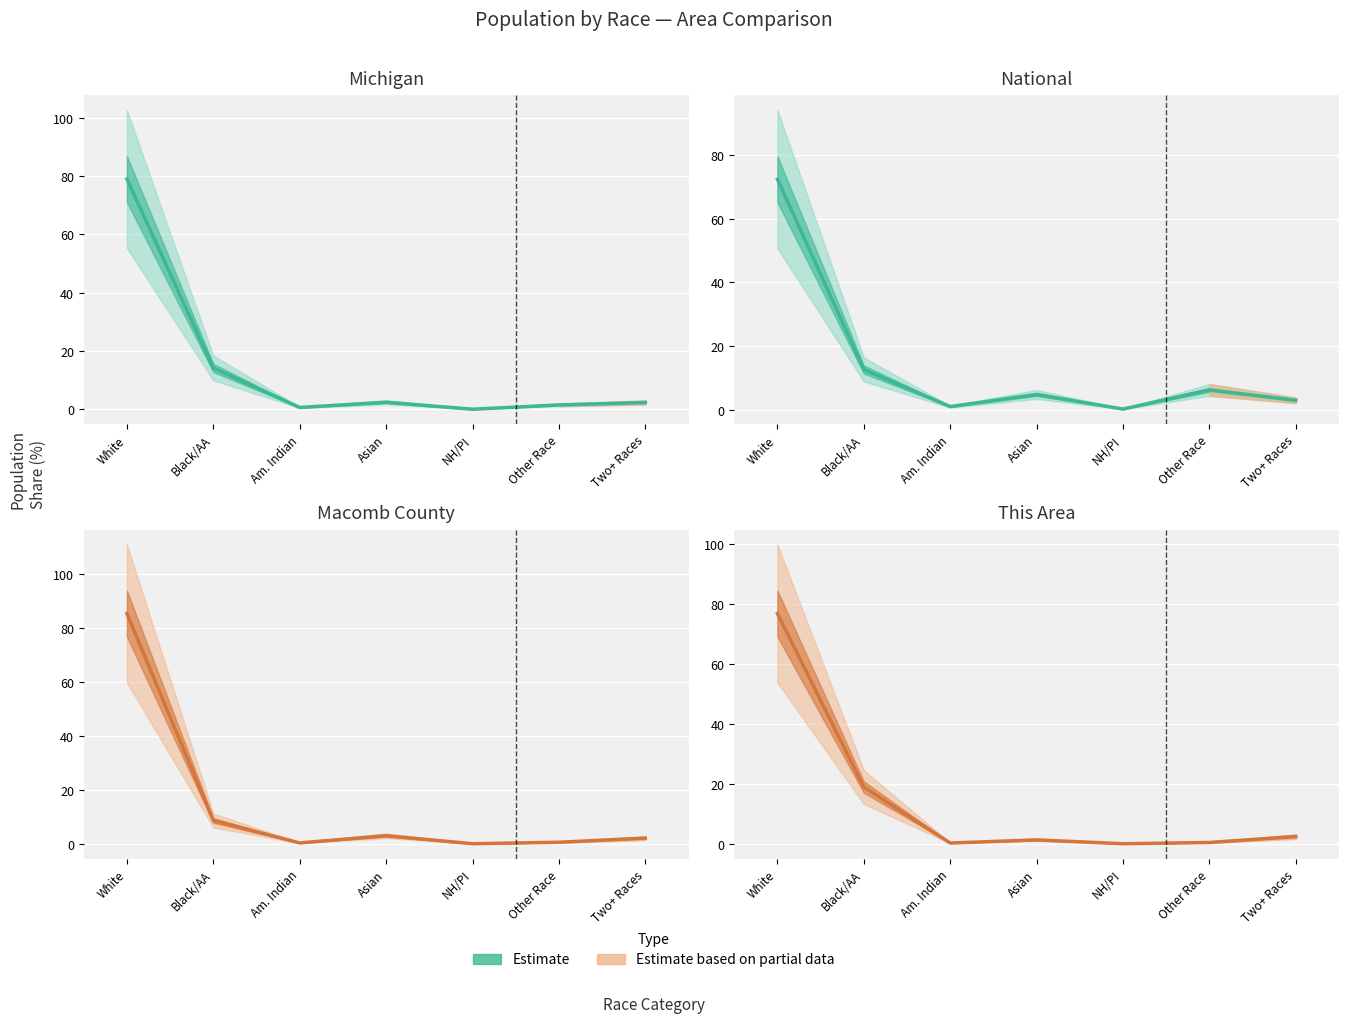

Is it true that This Area equals 18.9 at Black/AA?

True